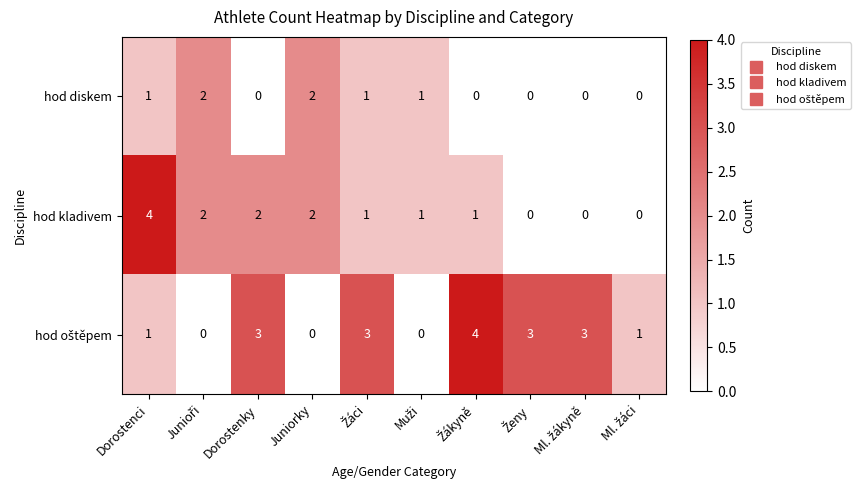

At which category is the sum across all series the highest?

Dorostenci